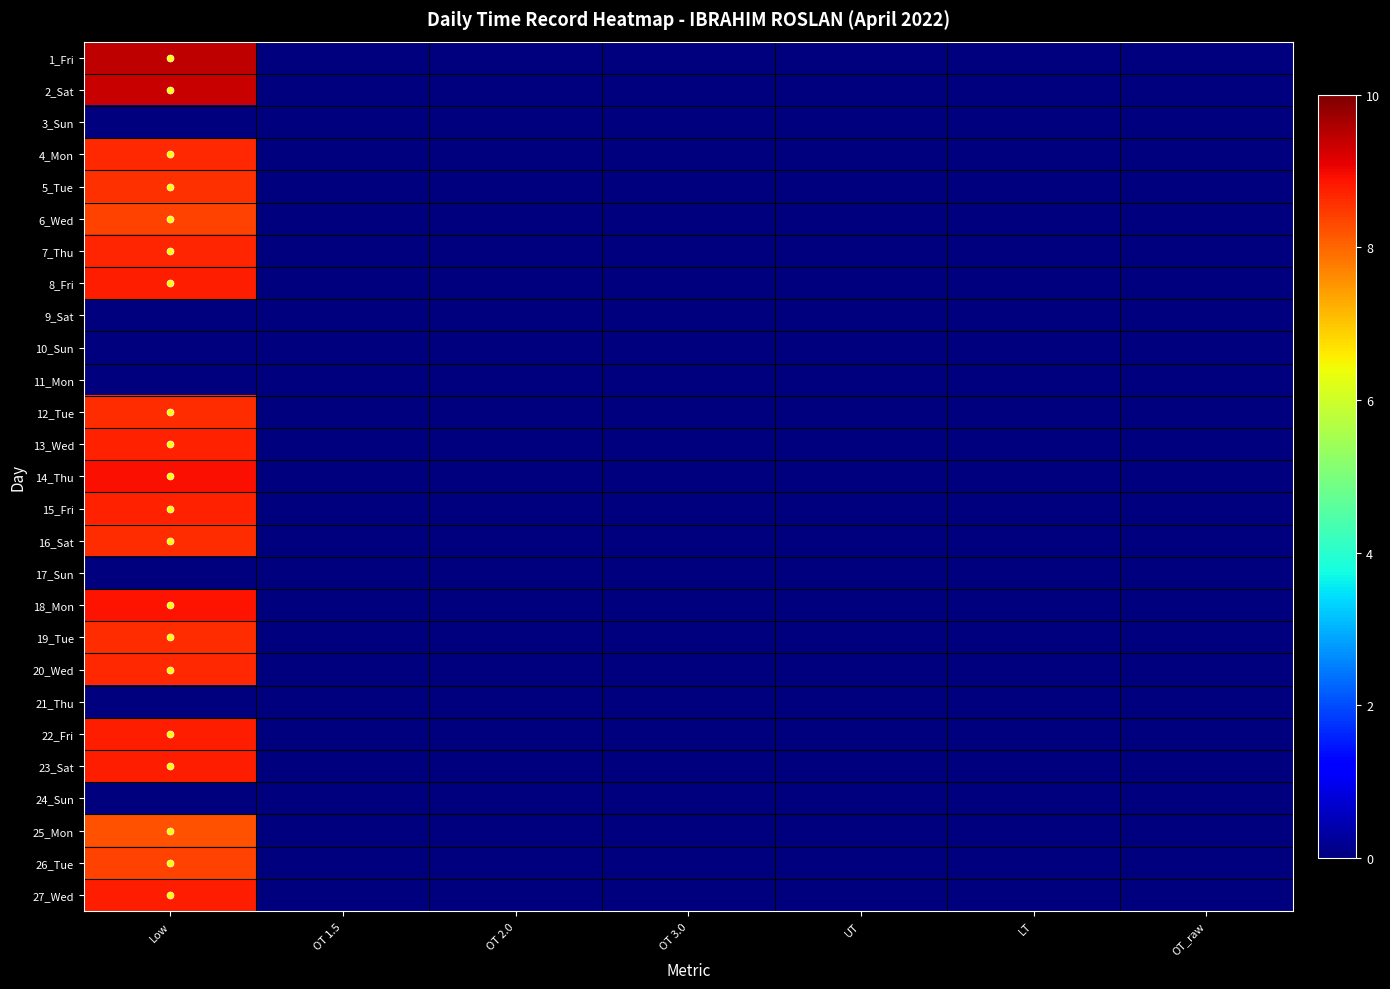

Which has a higher value, LT or OT 3.0?

LT